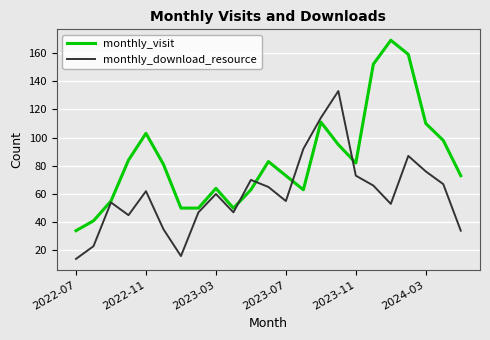

Count the number of categories in the chart.

23